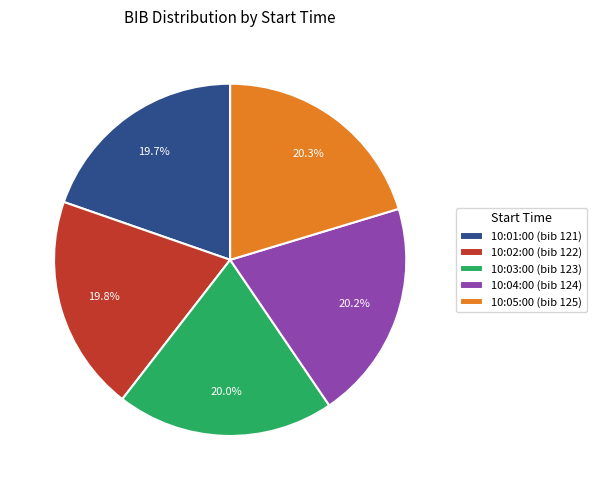

To the nearest percent, what is the difference between the largest and smallest slice percentages?

1%